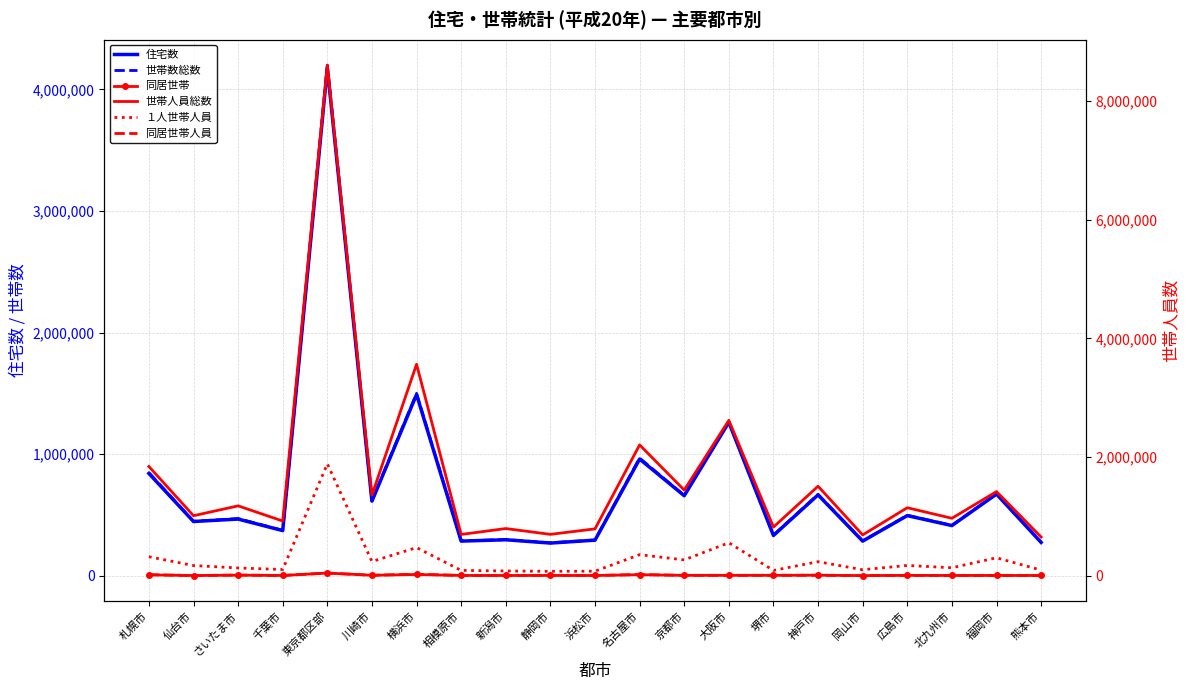

What is the total value across all series at 千葉市?

1776890